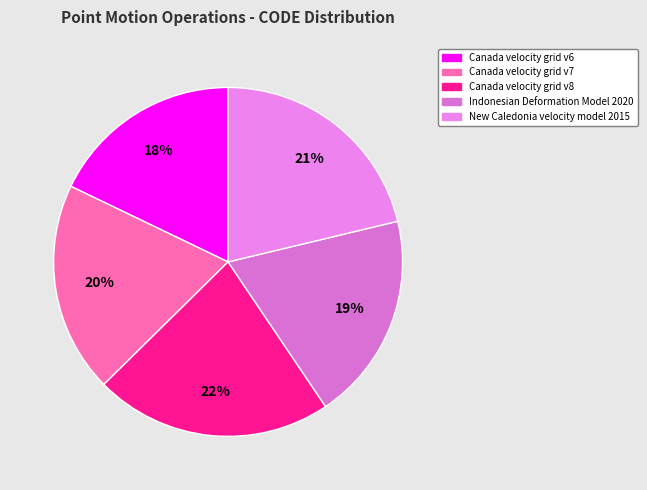

Which has a higher value, Indonesian Deformation Model 2020 or Canada velocity grid v6?

Indonesian Deformation Model 2020